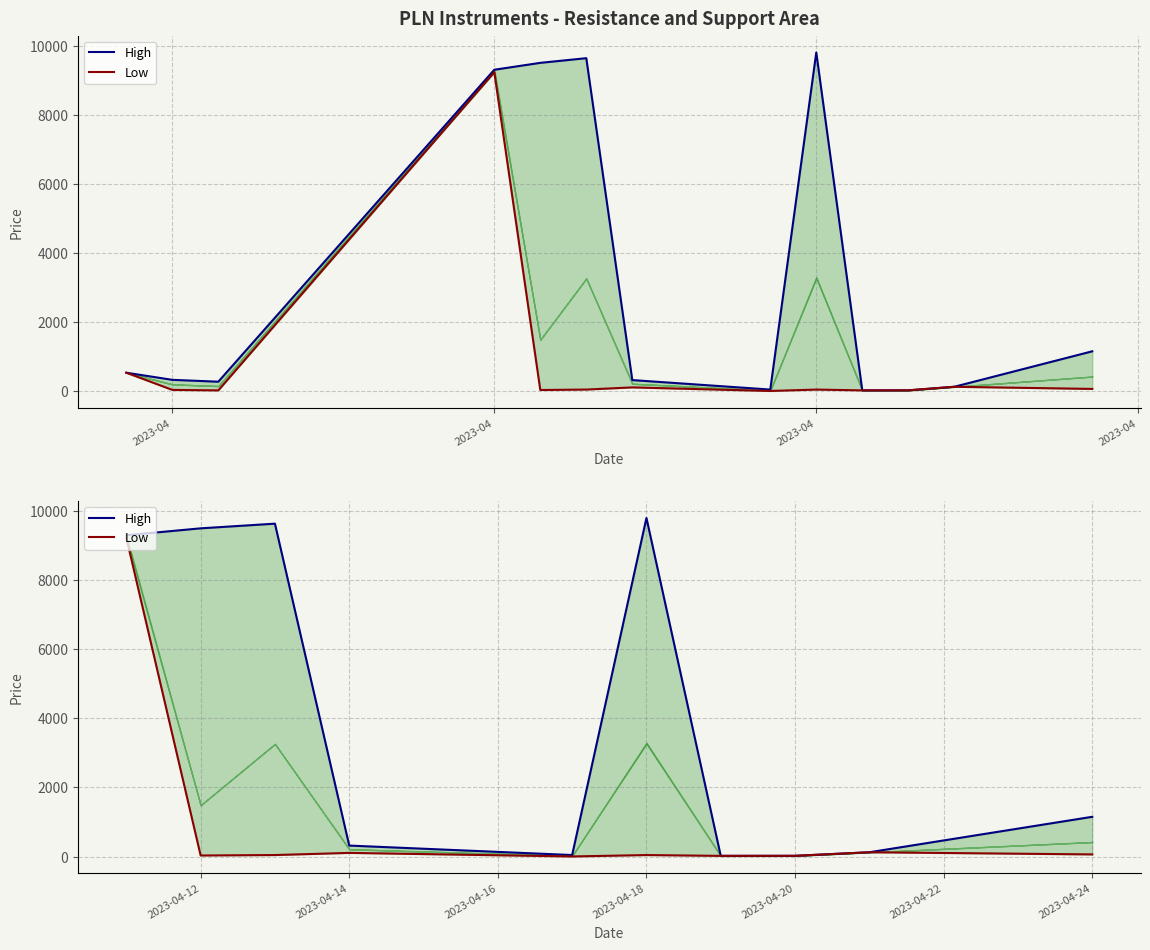

True or false: High and Low intersect in this chart.

False